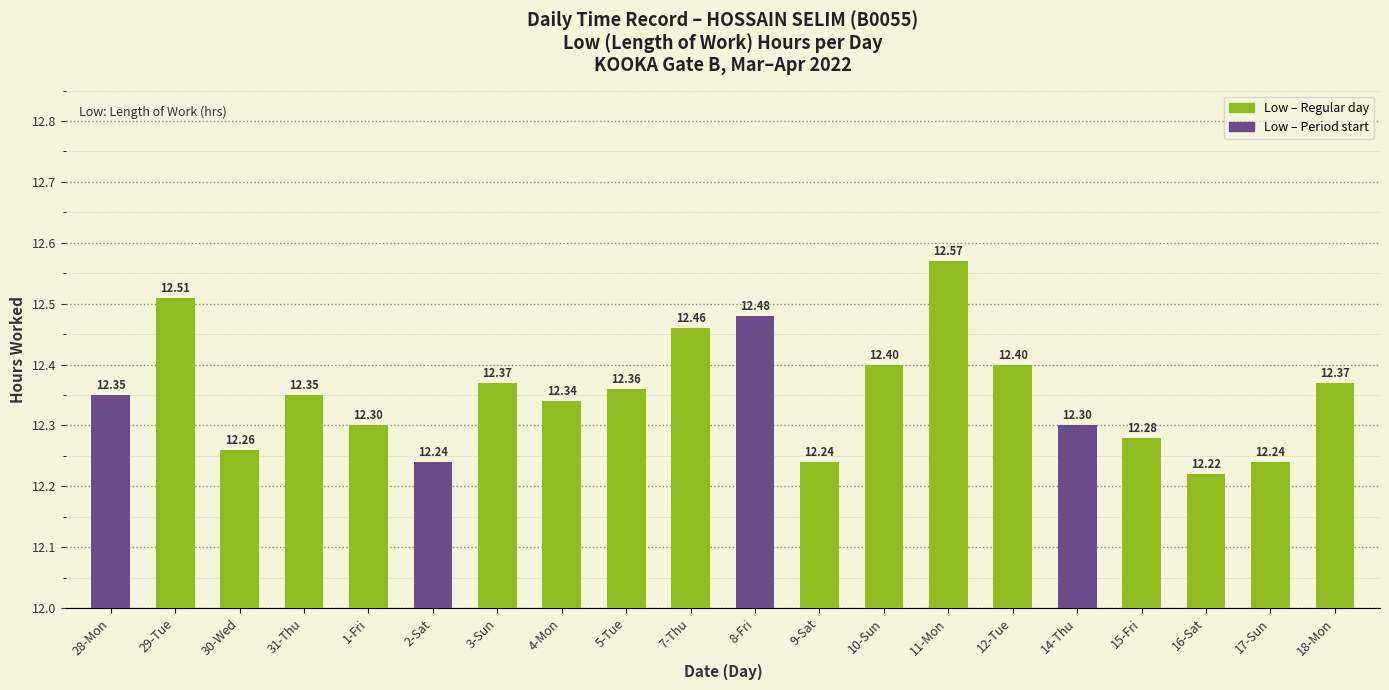

What is the sum of all values?

247.0